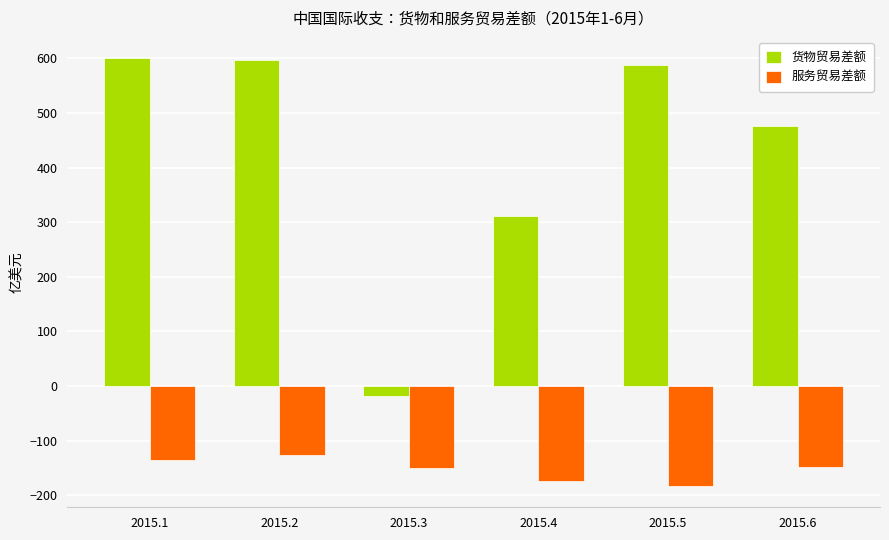

How many data points does each series have?

6